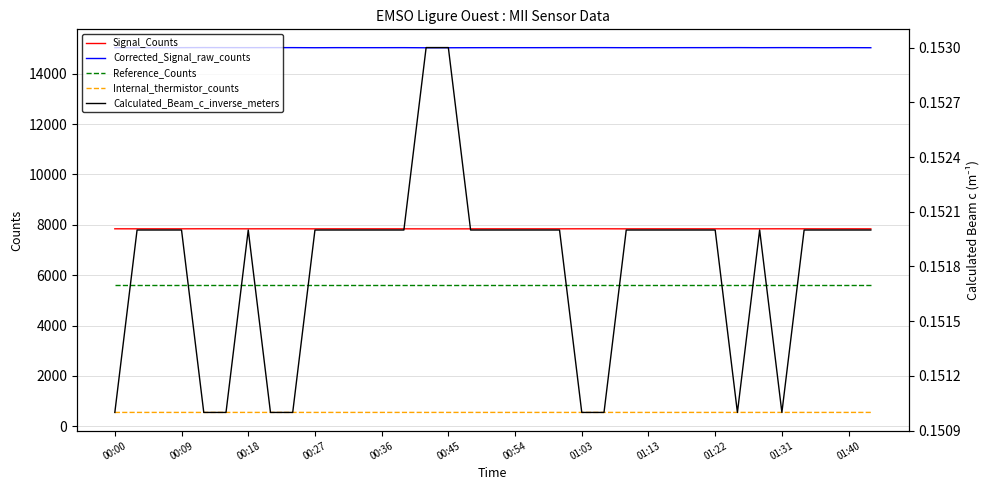

True or false: Calculated_Beam_c_inverse_meters has more than 0 interior local peaks.

True